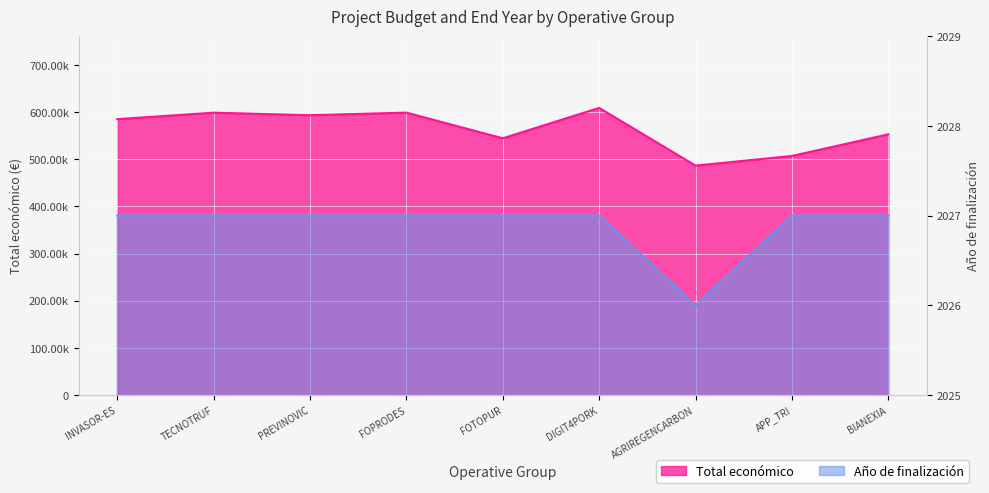

True or false: Año de finalización has a value of 1348 at APP_TRI.

False